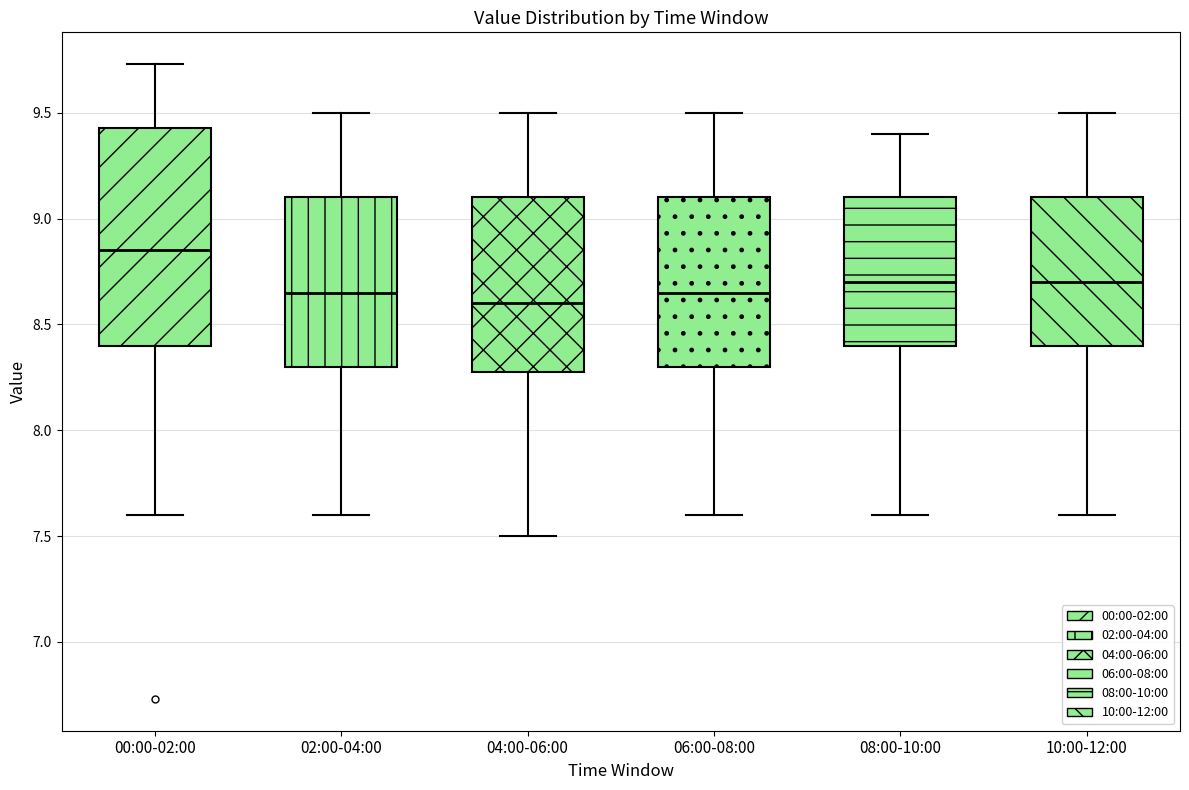

Reading left to right, transcribe this box plot: for each box, give where its median line is, the range the box spans, and where its two whiskers end, as read against the y-axis. The values are not printed on the chart, so give them approximately, as read against the axis.

00:00-02:00: median 8.85, box 8.40 to 9.45, whiskers 7.60 to 9.75
02:00-04:00: median 8.65, box 8.30 to 9.10, whiskers 7.60 to 9.50
04:00-06:00: median 8.60, box 8.30 to 9.10, whiskers 7.50 to 9.50
06:00-08:00: median 8.65, box 8.30 to 9.10, whiskers 7.60 to 9.50
08:00-10:00: median 8.70, box 8.40 to 9.10, whiskers 7.60 to 9.40
10:00-12:00: median 8.70, box 8.40 to 9.10, whiskers 7.60 to 9.50